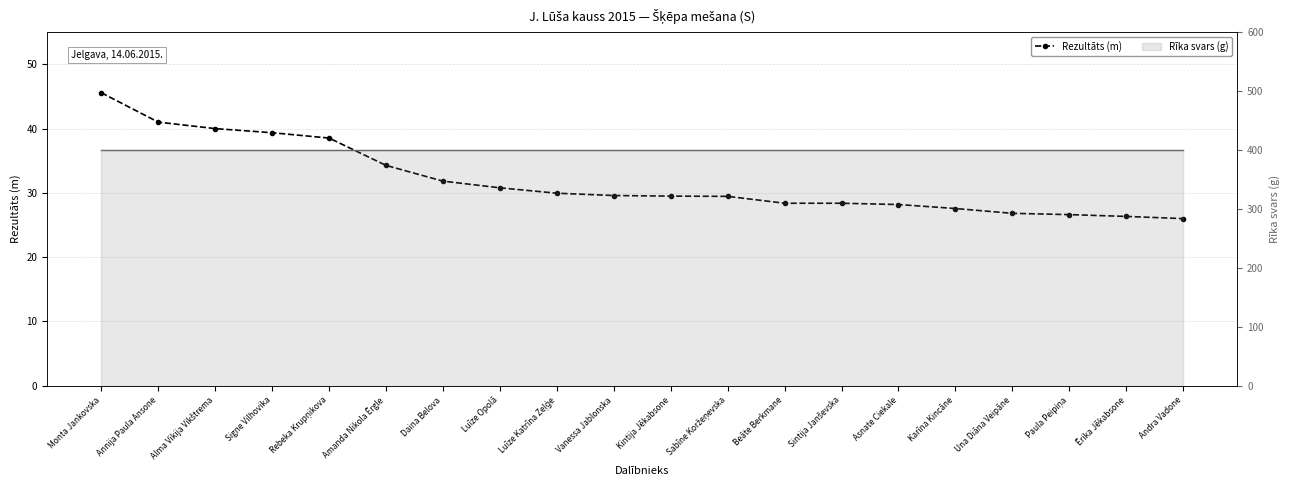

What is the average value?

31.9